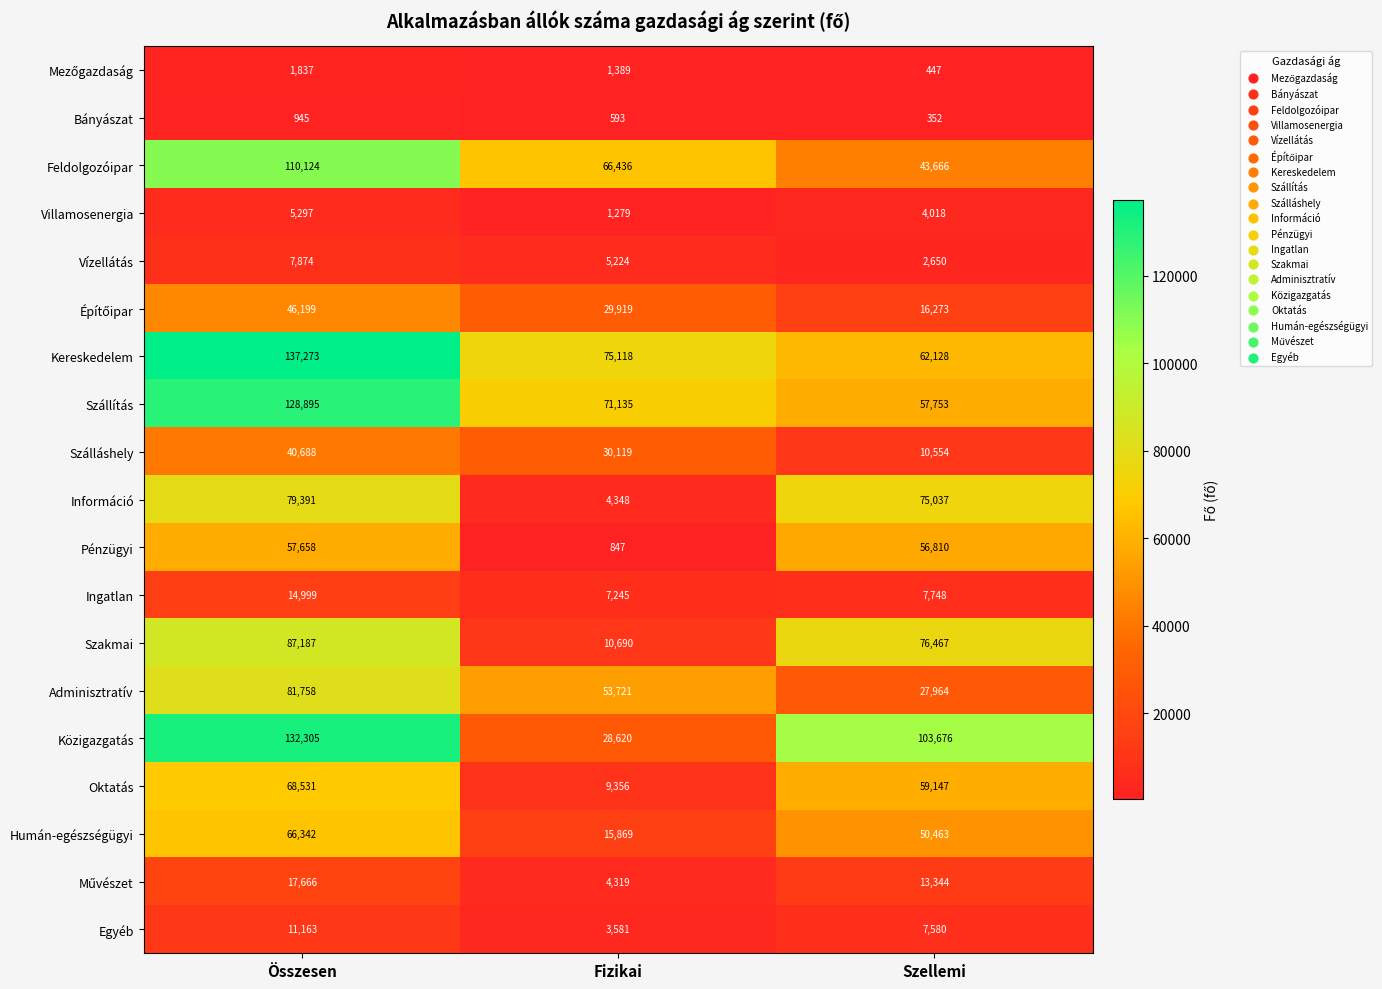

Is it true that Feldolgozóipar equals 31131 at Összesen?

False